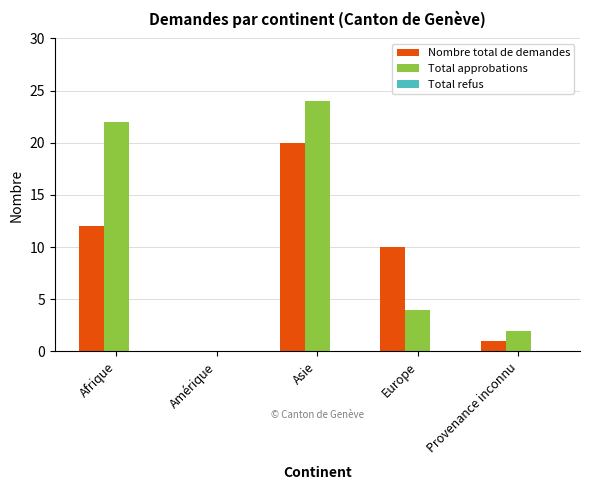

Which series changed the most between Afrique and Provenance inconnu?

Total approbations